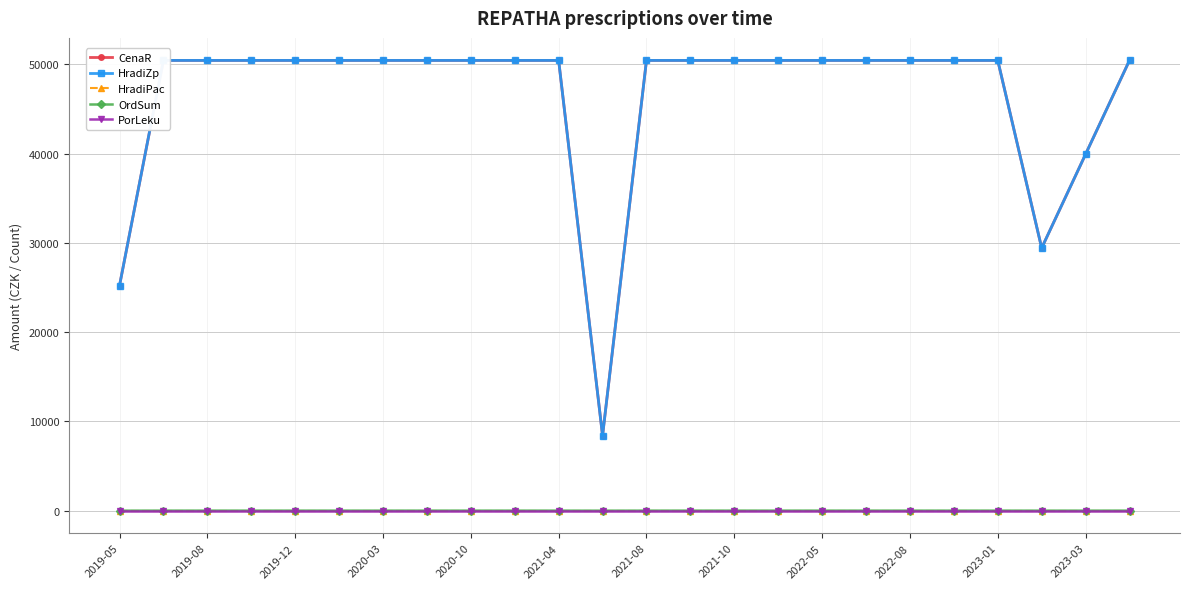

What is the difference between the maximum and second lowest values in the CenaR series?

25224.0